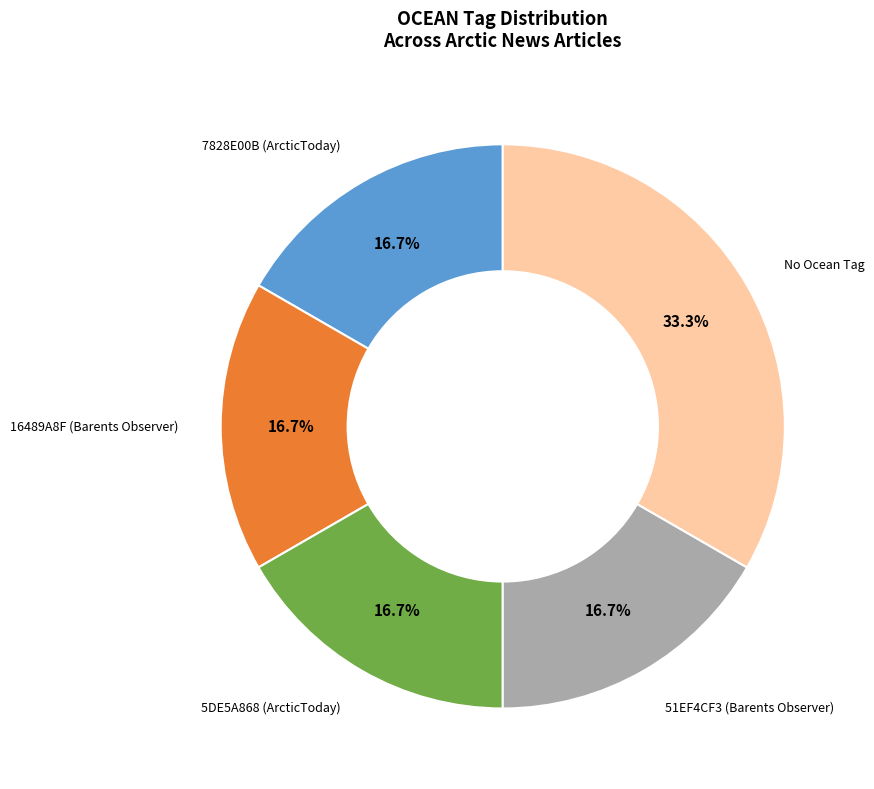

Does any single category account for the majority?

No